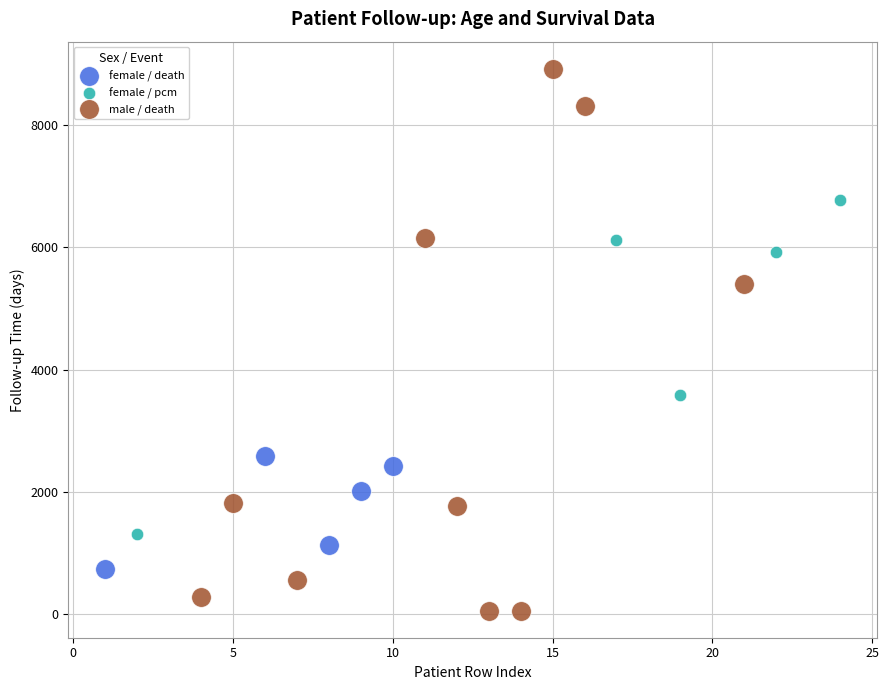

Which series reaches the minimum Y coordinate?

male / death